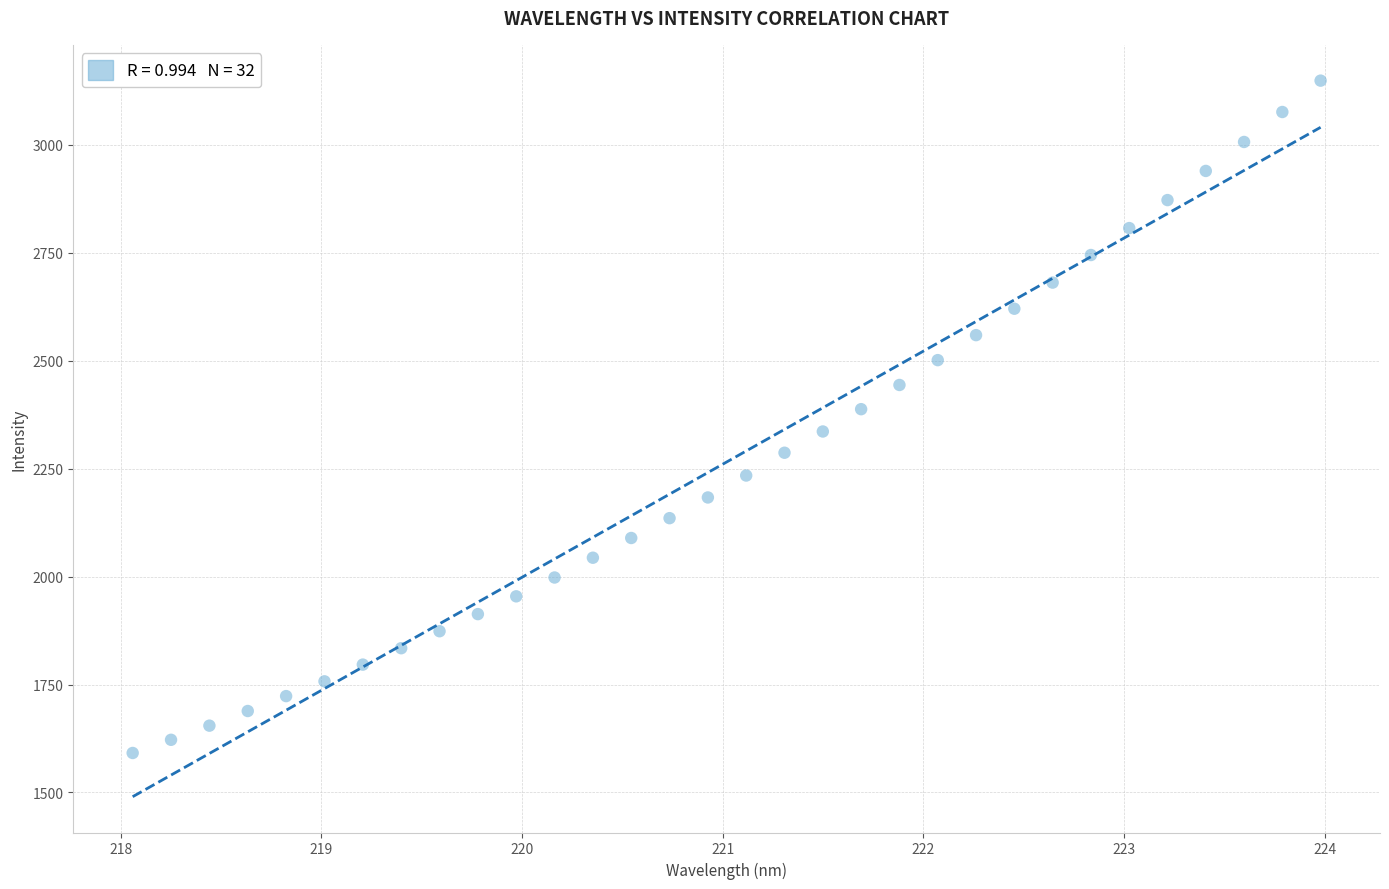

What is the range of Y values (max minus min)?

1557.6